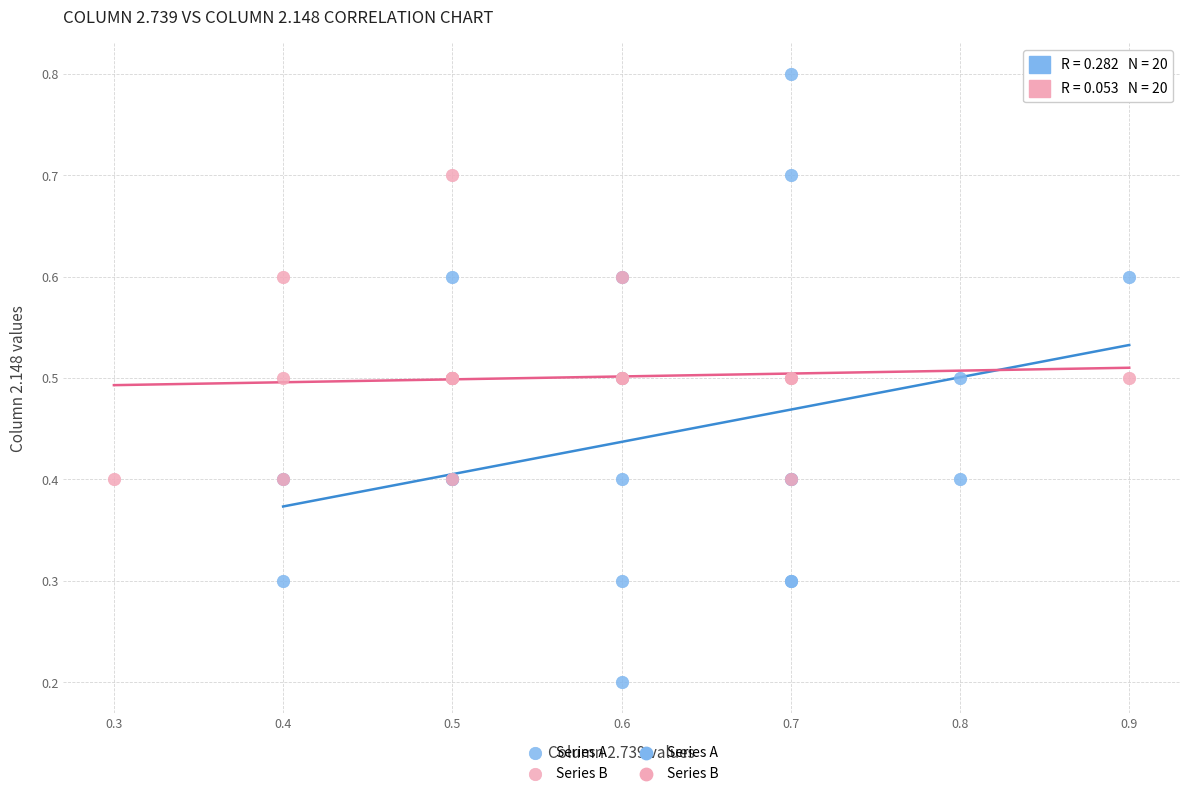

Which series has the largest Y range (max minus min)?

Series A